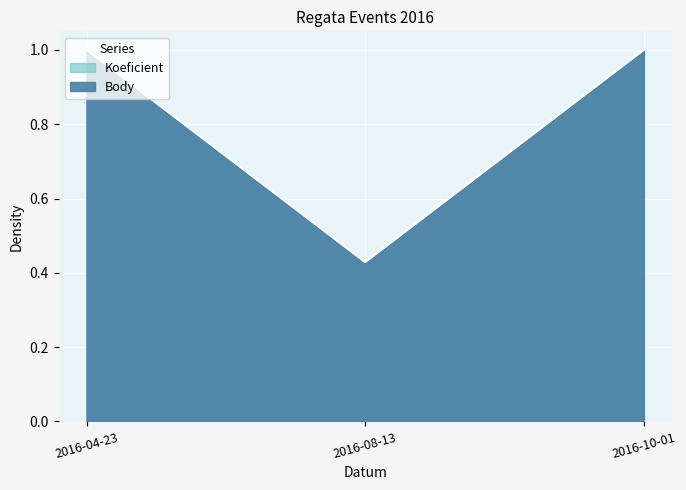

Rank the series at 2016-08-13 from lowest to highest value.

Koeficient, Body